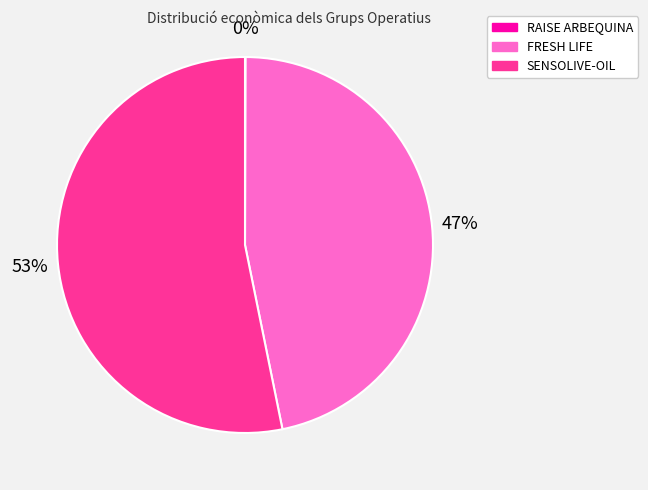

What percentage is the FRESH LIFE slice, to the nearest percent?

47%